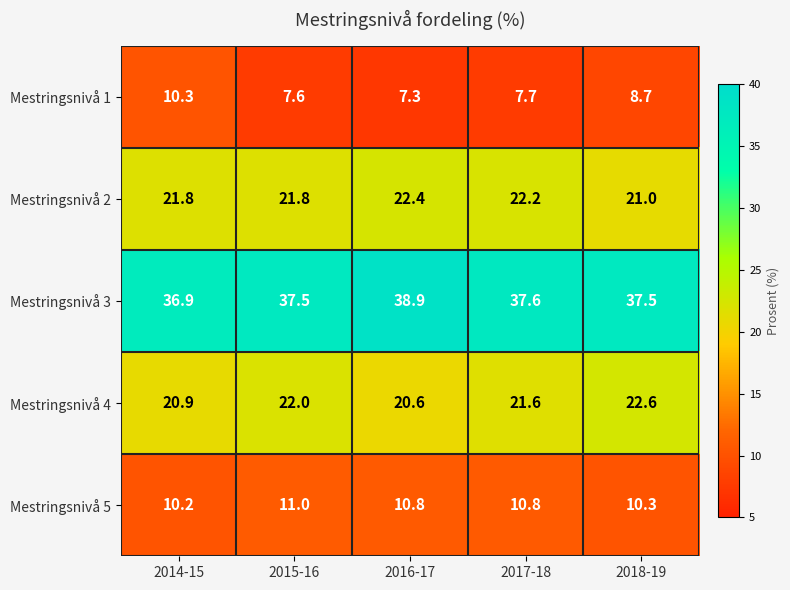

What is the greatest value displayed?

38.9